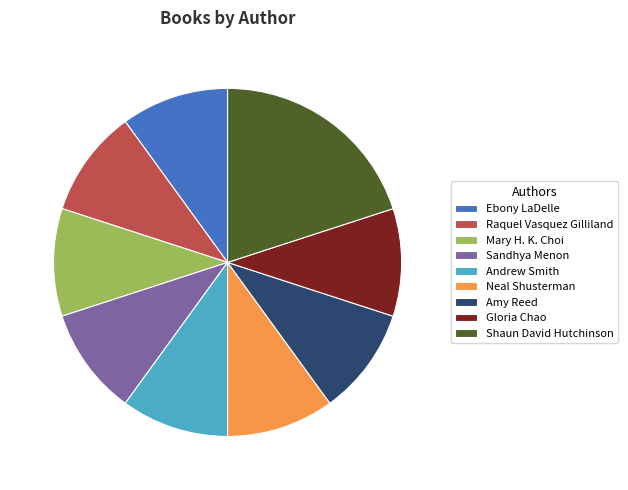

True or false: Mary H. K. Choi accounts for 10% of the total.

True